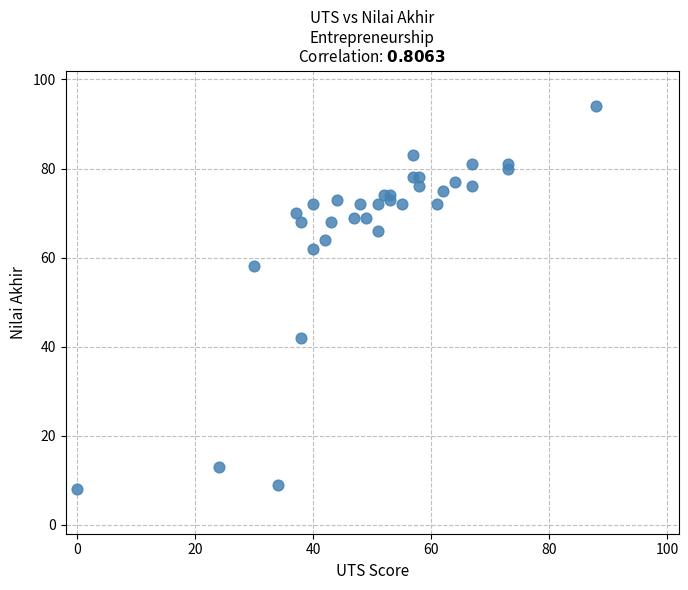

What Y value in the scatter plot is closest to 51?

58